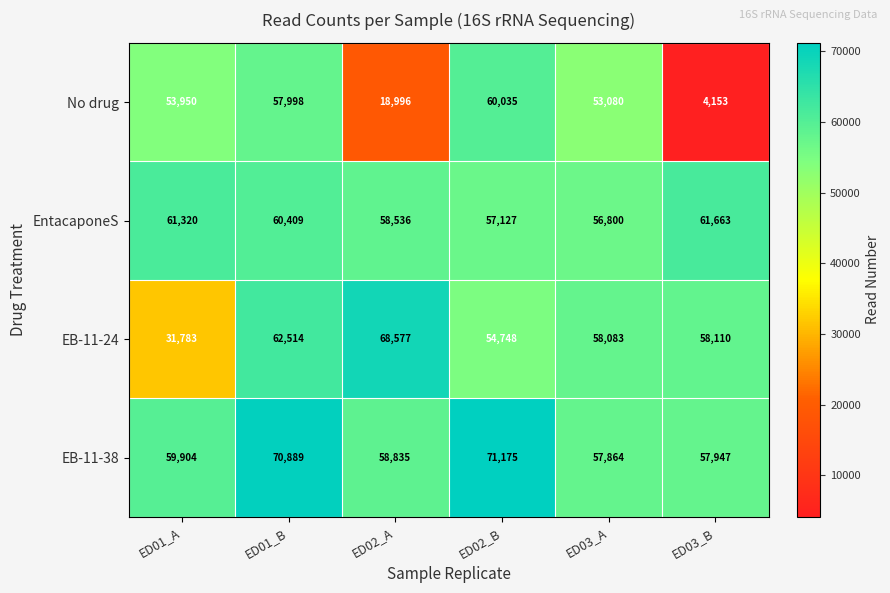

The value of EntacaponeS at ED02_A is 58536. True or false?

True